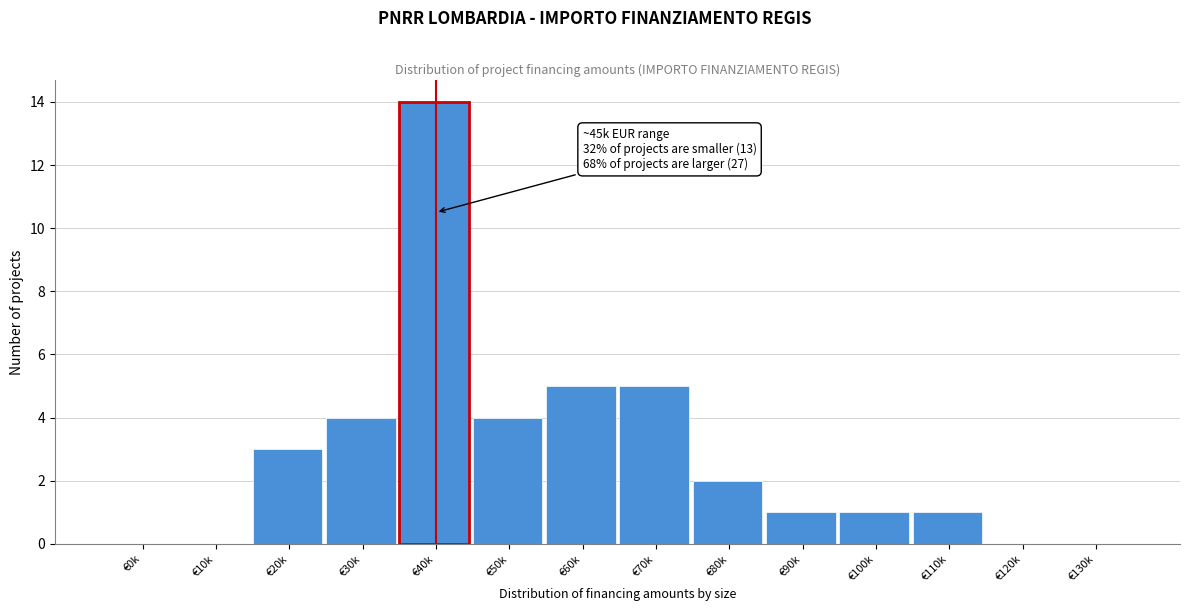

Reading left to right, extract all data points from this chart.

€0k=0	€10k=0	€20k=3	€30k=4	€40k=14	€50k=4	€60k=5	€70k=5	€80k=2	€90k=1	€100k=1	€110k=1	€120k=0	€130k=0